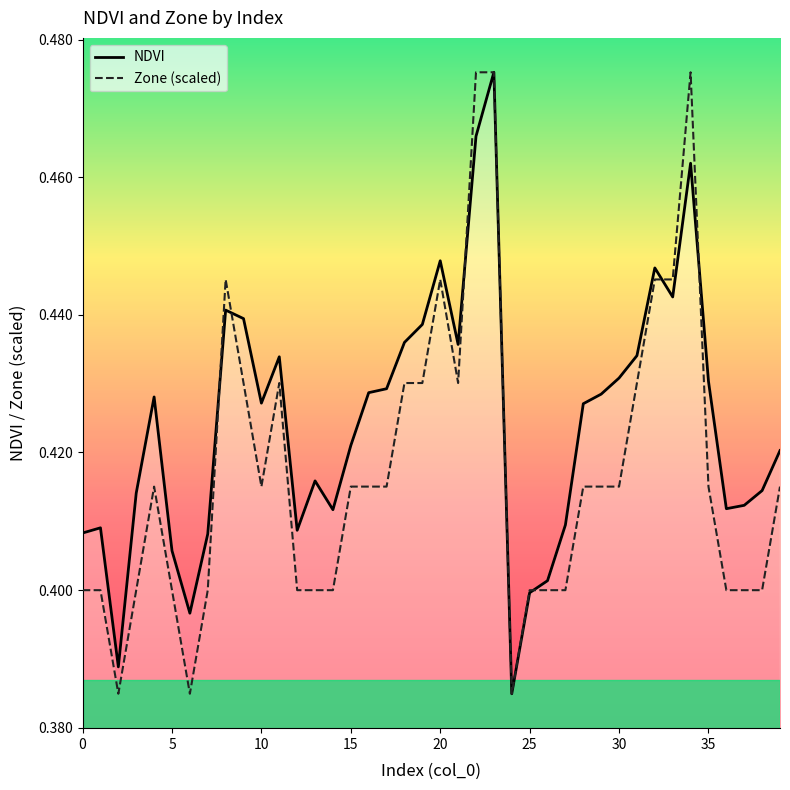

What is the value of the Zone (scaled) point at the 33rd from the left?

0.4